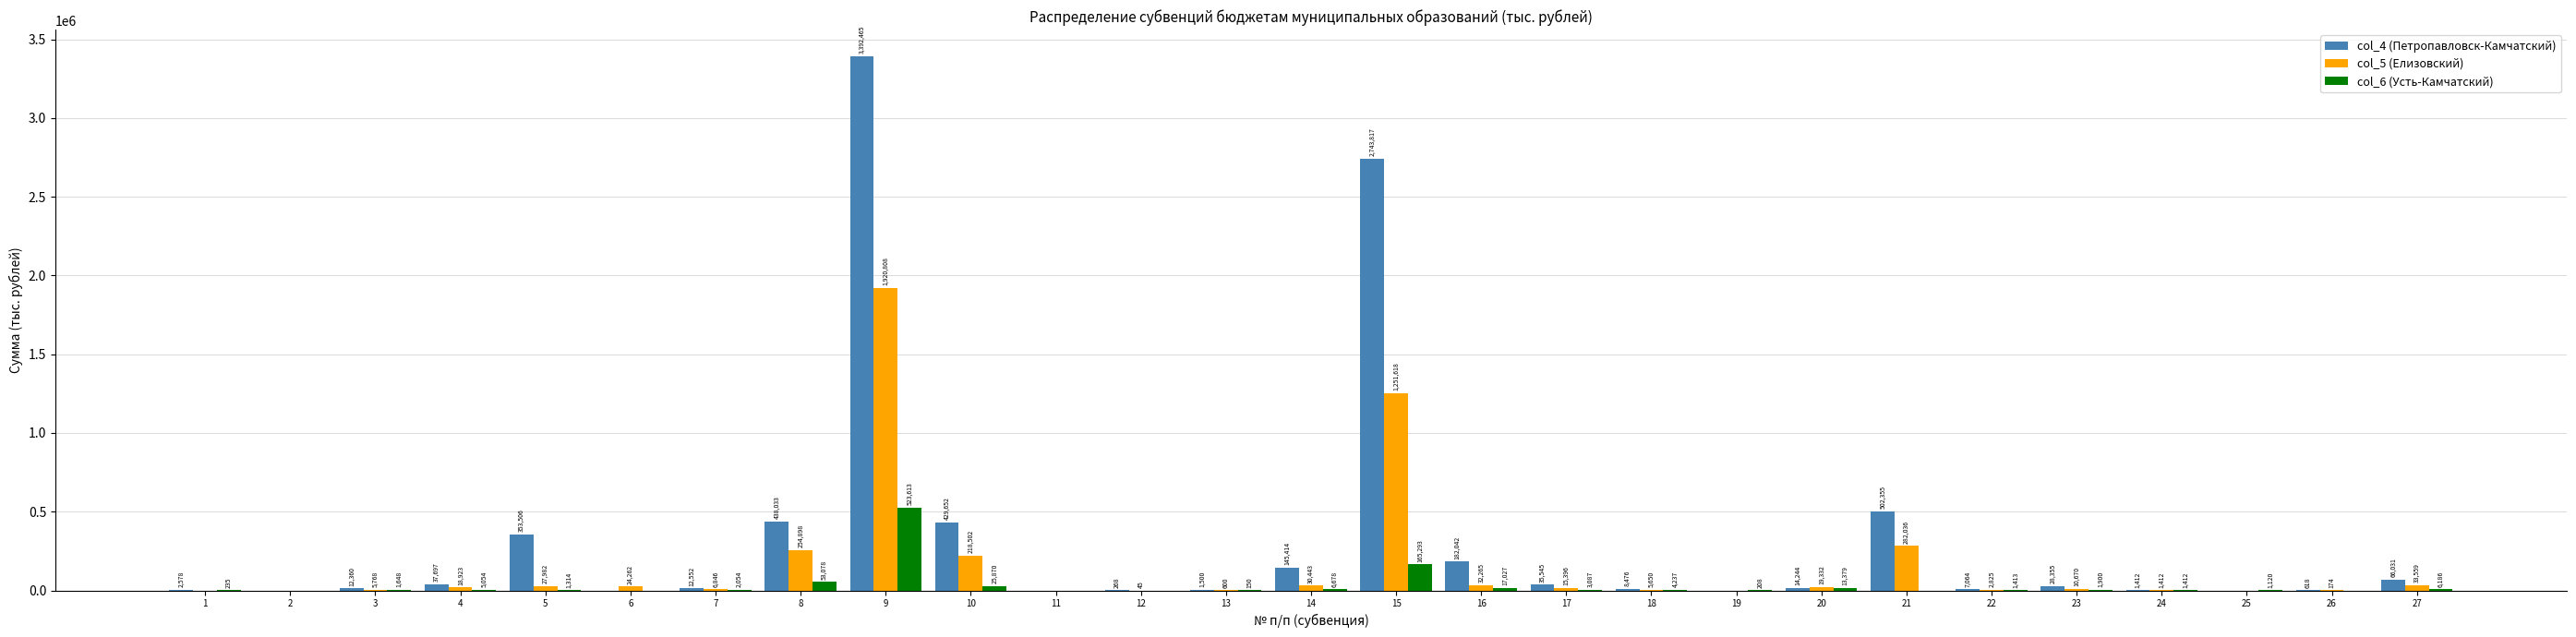

Which series changed the most between 6 and 17?

col_4 (Петропавловск-Камчатский)